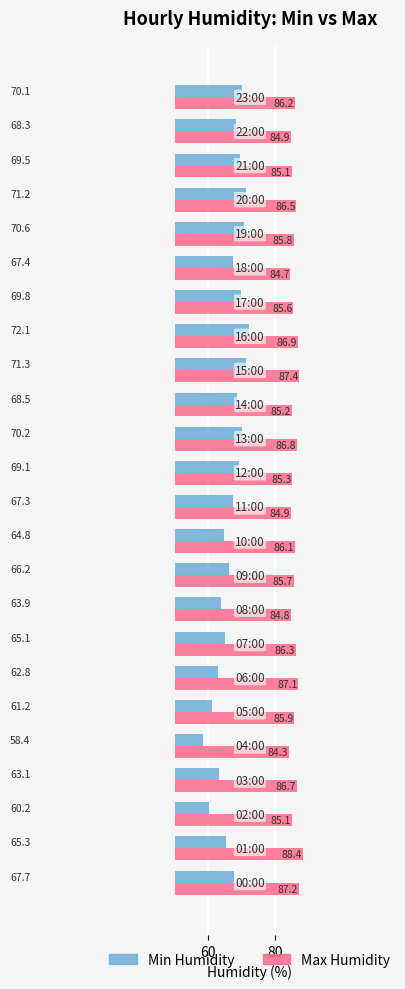

List the series in order of their peak value, highest first.

Max Humidity, Min Humidity